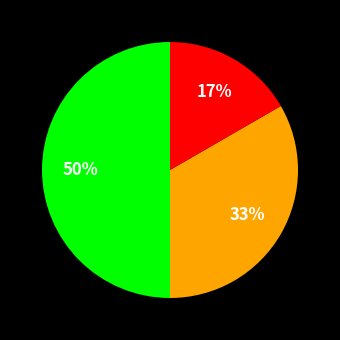

To the nearest percent, what is the difference between the largest and smallest slice percentages?

33%